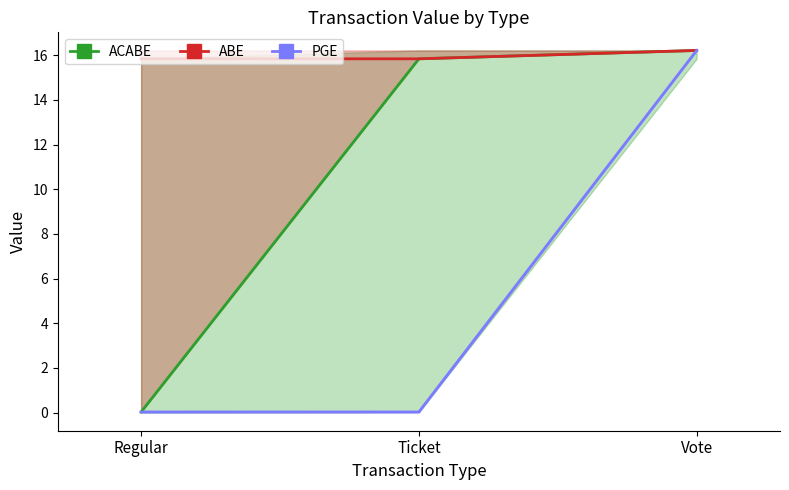

Which category has the highest value in the ABE series?

Vote